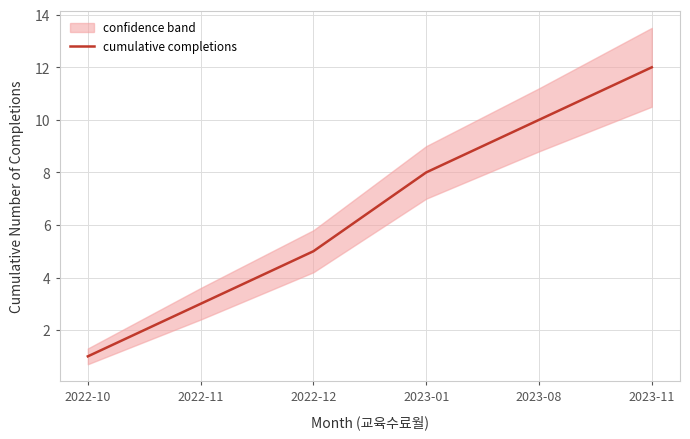

Reading left to right, extract all data points from this chart.

1	3	5	8	10	12